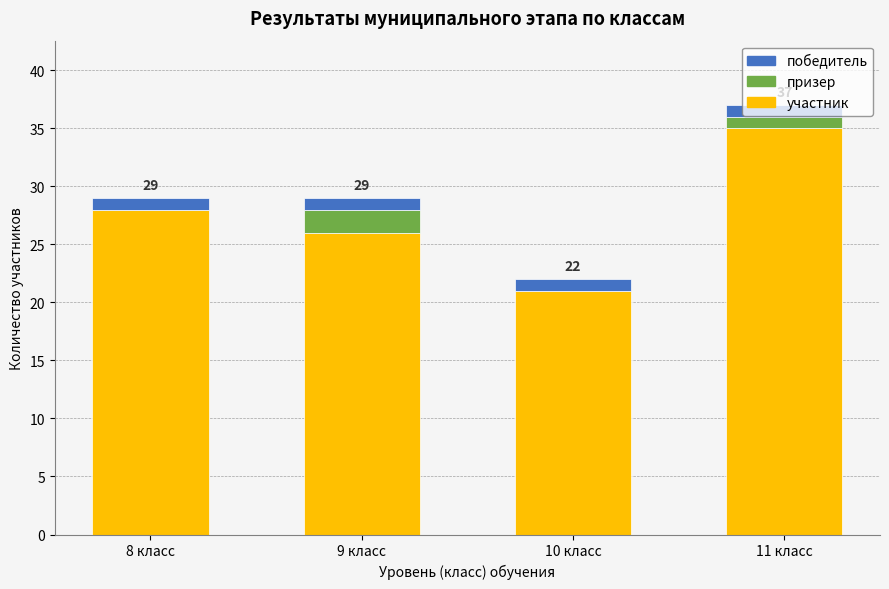

What value does the участник series have at 10 класс?

21